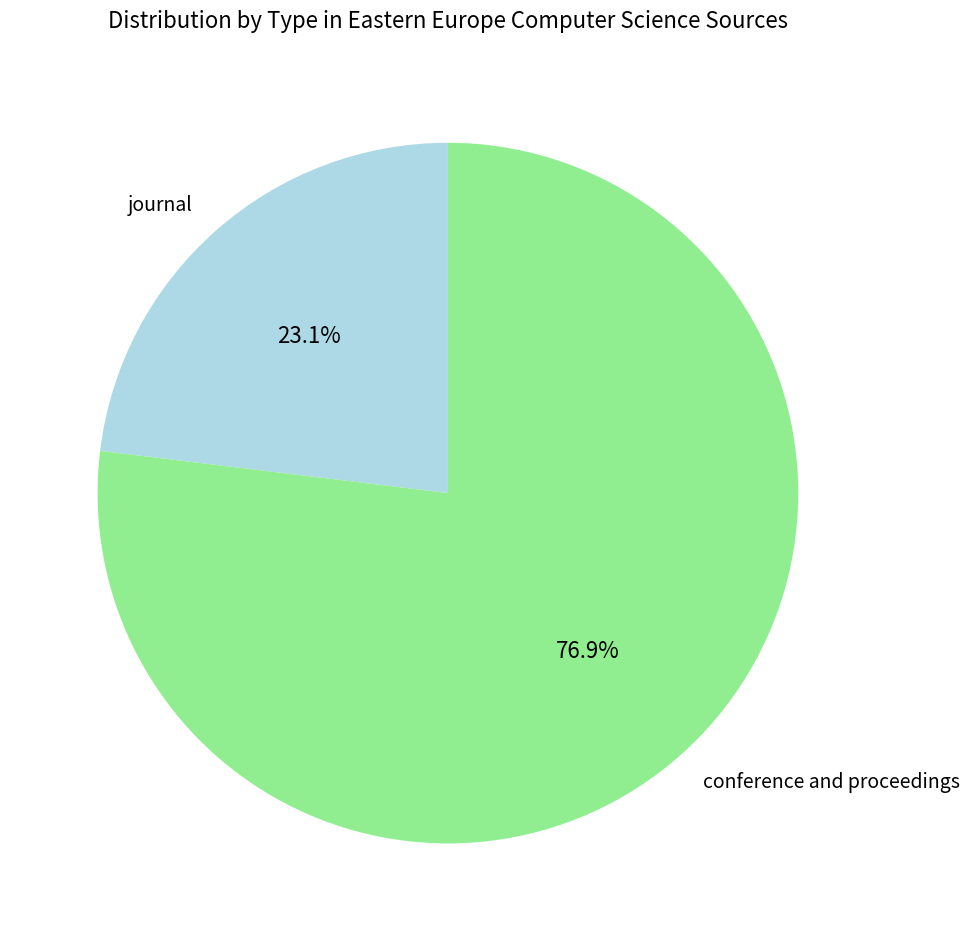

Rank the categories by value from highest to lowest.

conference and proceedings, journal